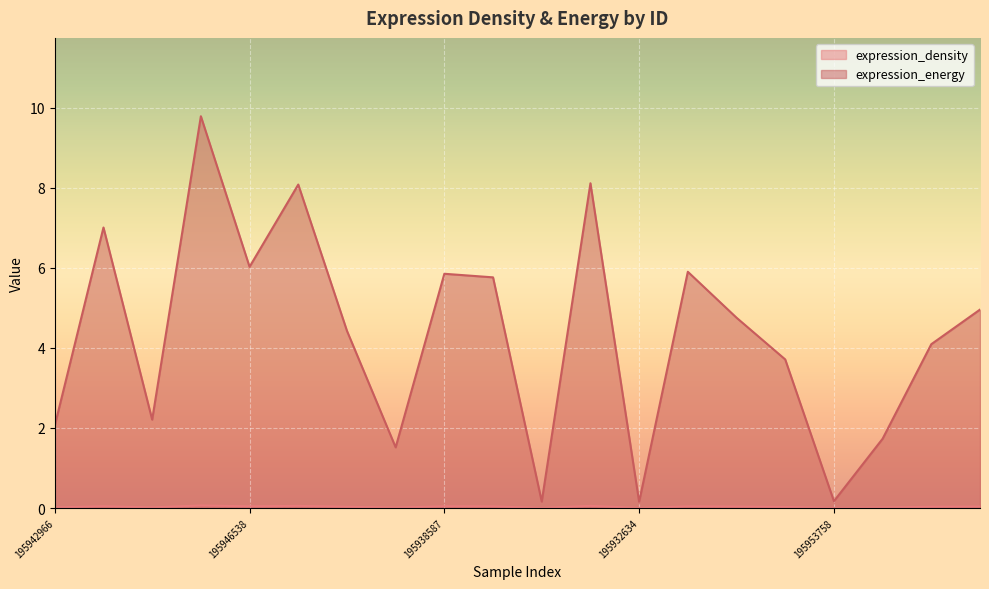

The expression_density series shows 0.0 at 195942966. True or false?

True